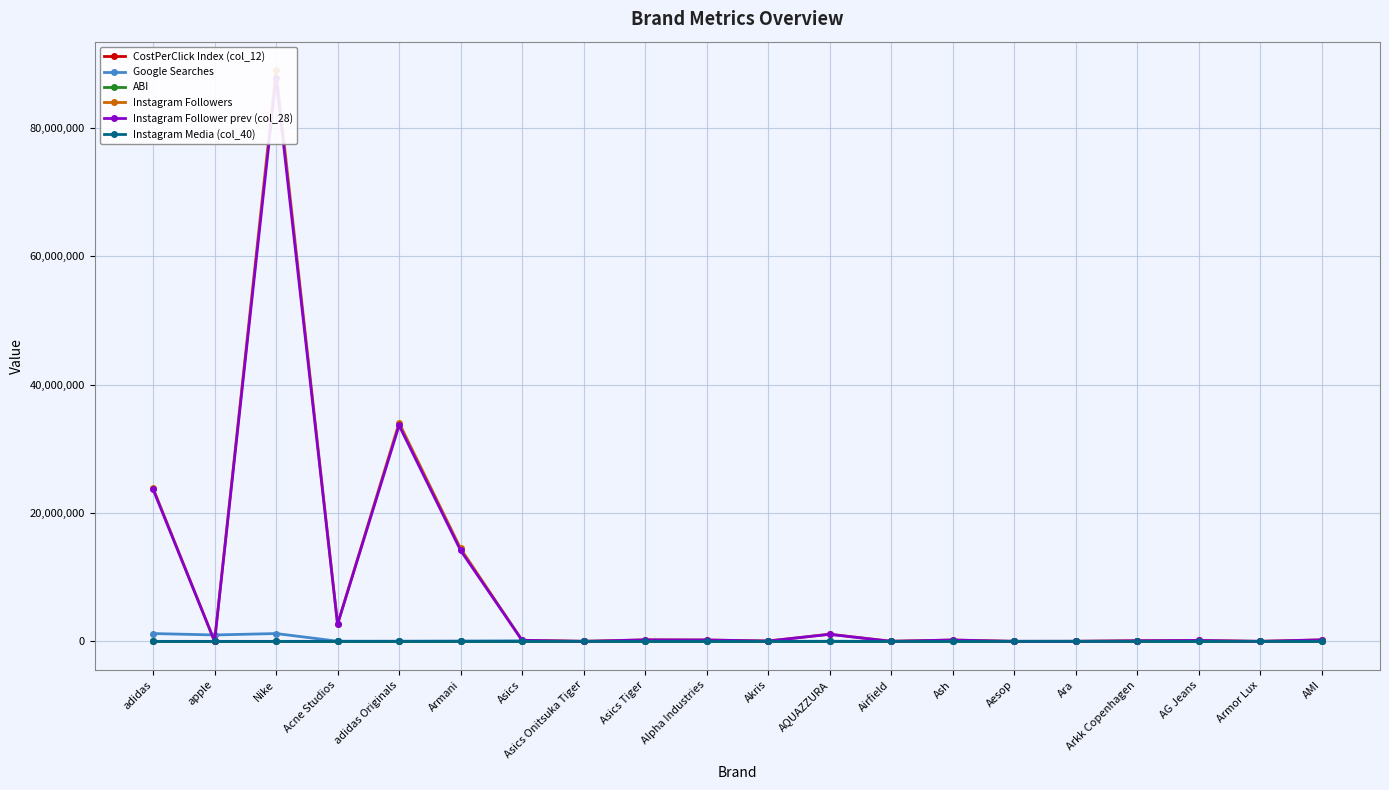

At which label does Google Searches reach its peak?

adidas